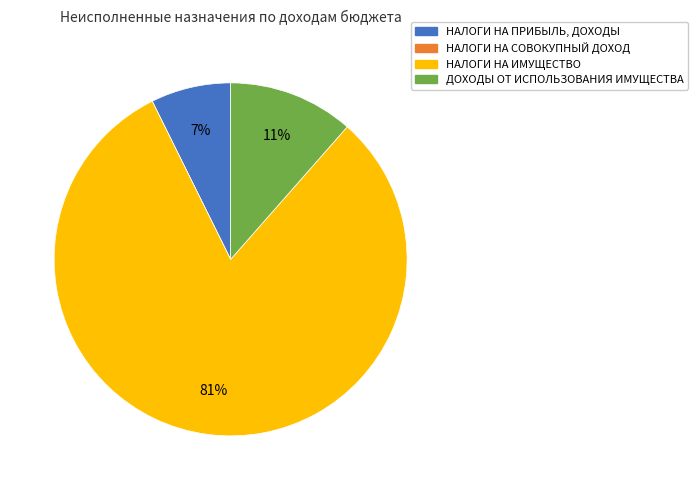

To the nearest percent, what percentage of the pie is НАЛОГИ НА ПРИБЫЛЬ, ДОХОДЫ?

7%